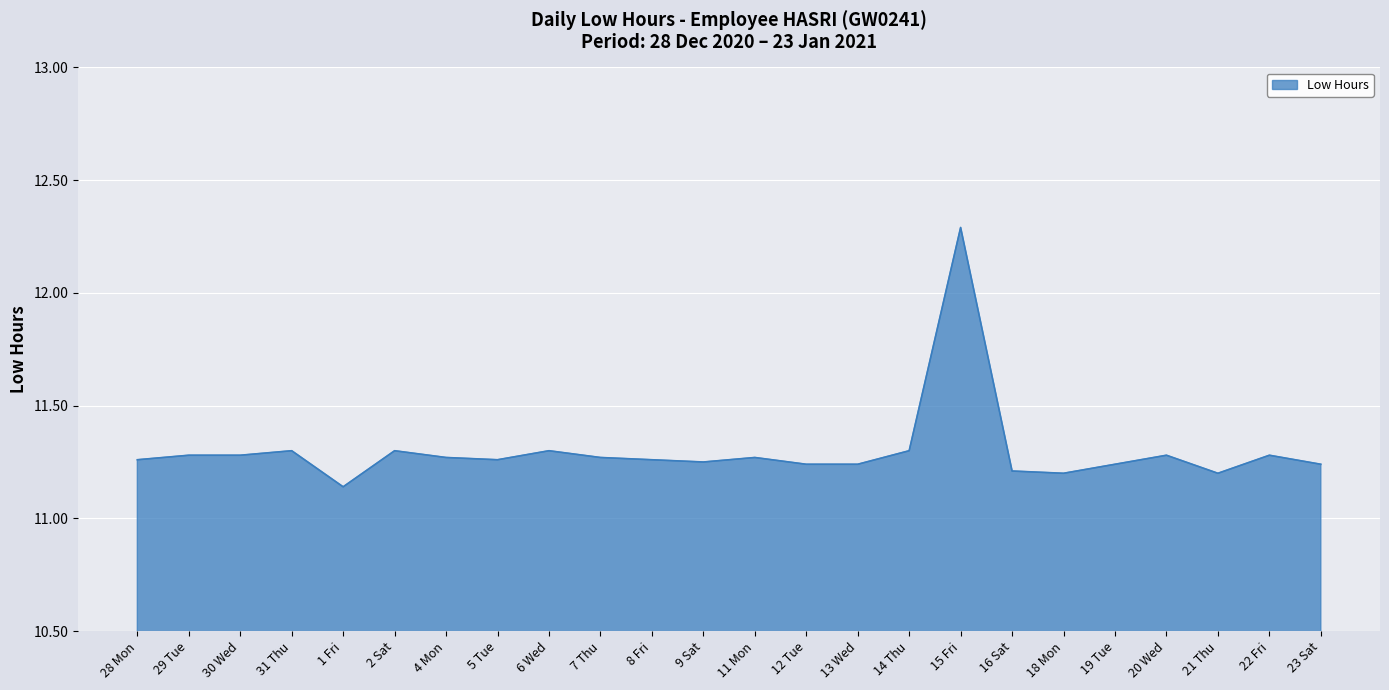

The chart shows a value of 11.2 at 16 Sat. True or false?

True